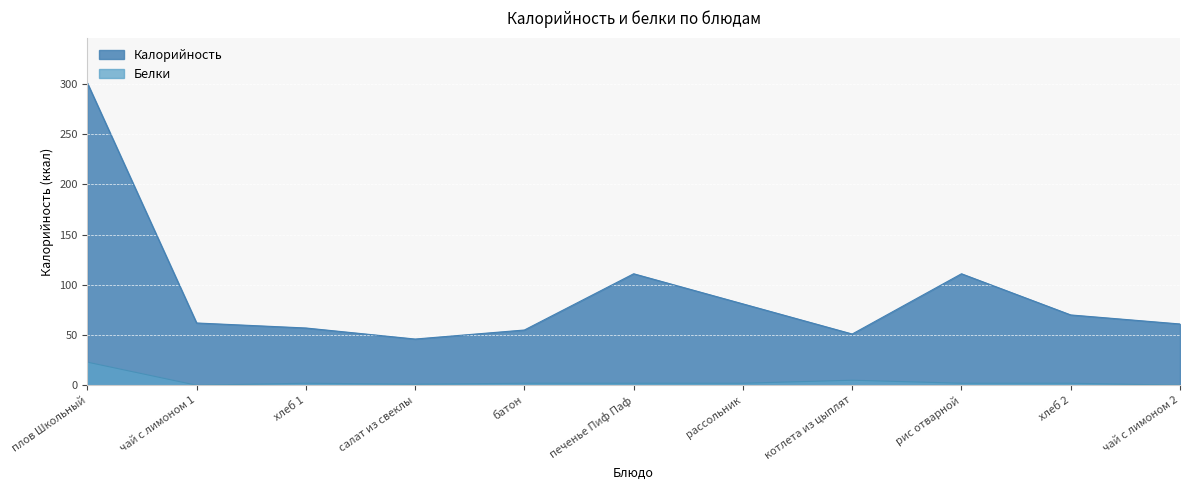

Does the chart display data point markers on the line(s)?

No